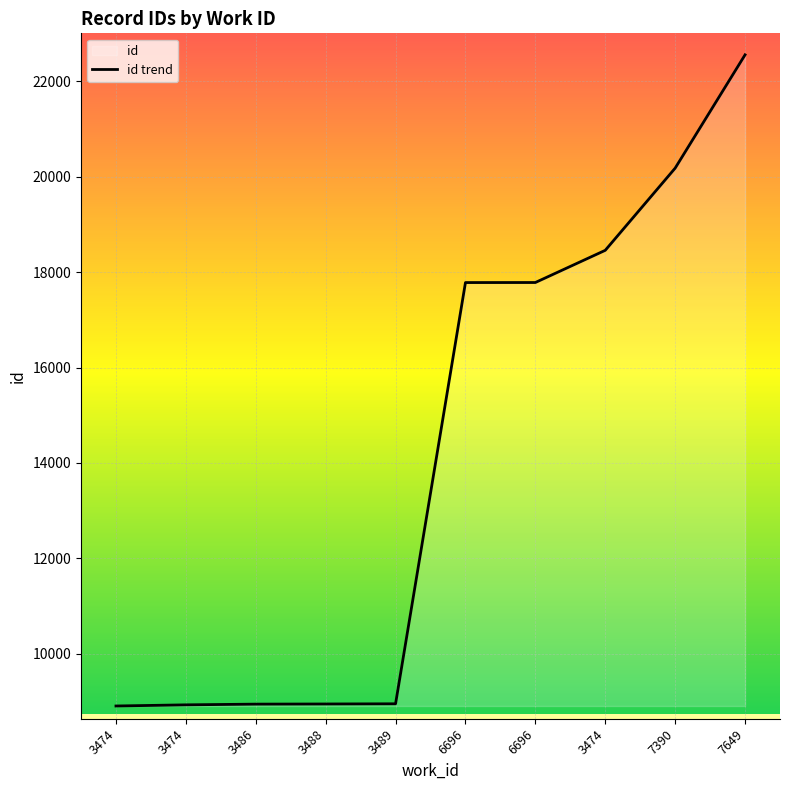

Where does the data first go above 17782?

6696